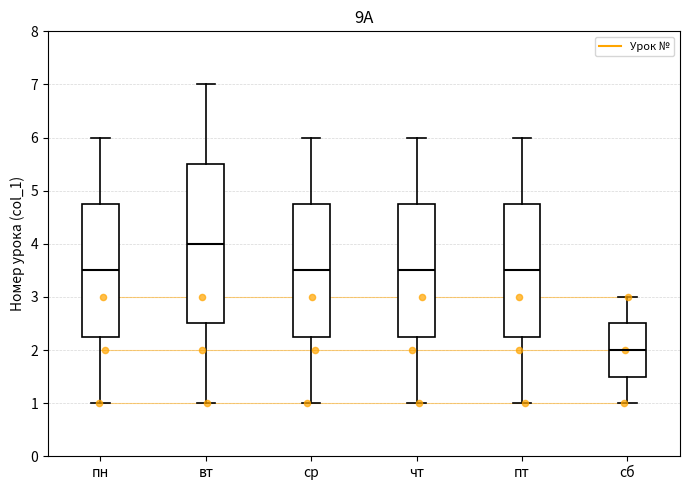

Reading left to right, read every box against the y-axis: the position of its median line, the range the box covers, and the ends of its whiskers. The values are not printed on the chart, so give them approximately, as read against the axis.

пн: median 3.5, box 2.3 to 4.8, whiskers 1.0 to 6.0
вт: median 4.0, box 2.5 to 5.5, whiskers 1.0 to 7.0
ср: median 3.5, box 2.3 to 4.8, whiskers 1.0 to 6.0
чт: median 3.5, box 2.3 to 4.8, whiskers 1.0 to 6.0
пт: median 3.5, box 2.3 to 4.8, whiskers 1.0 to 6.0
сб: median 2.0, box 1.5 to 2.5, whiskers 1.0 to 3.0